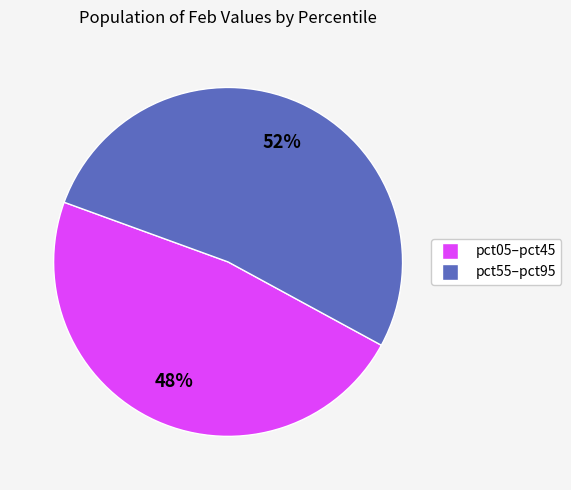

Is there any slice that represents more than half of the pie?

Yes